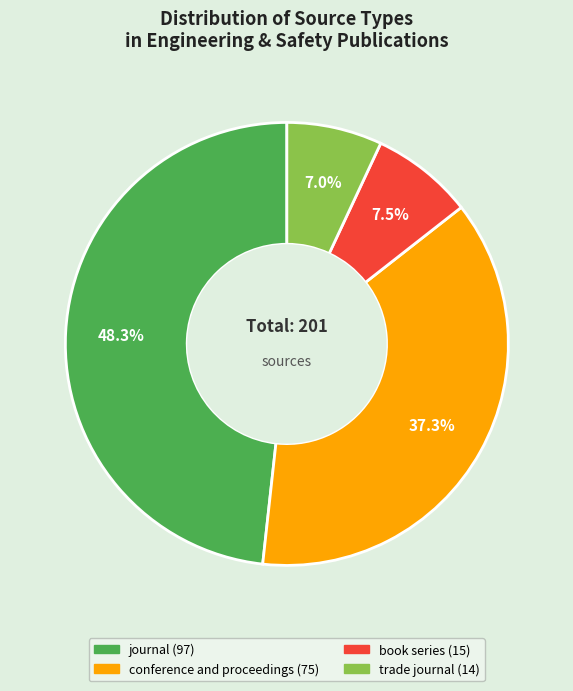

How many segments does this pie chart have?

4